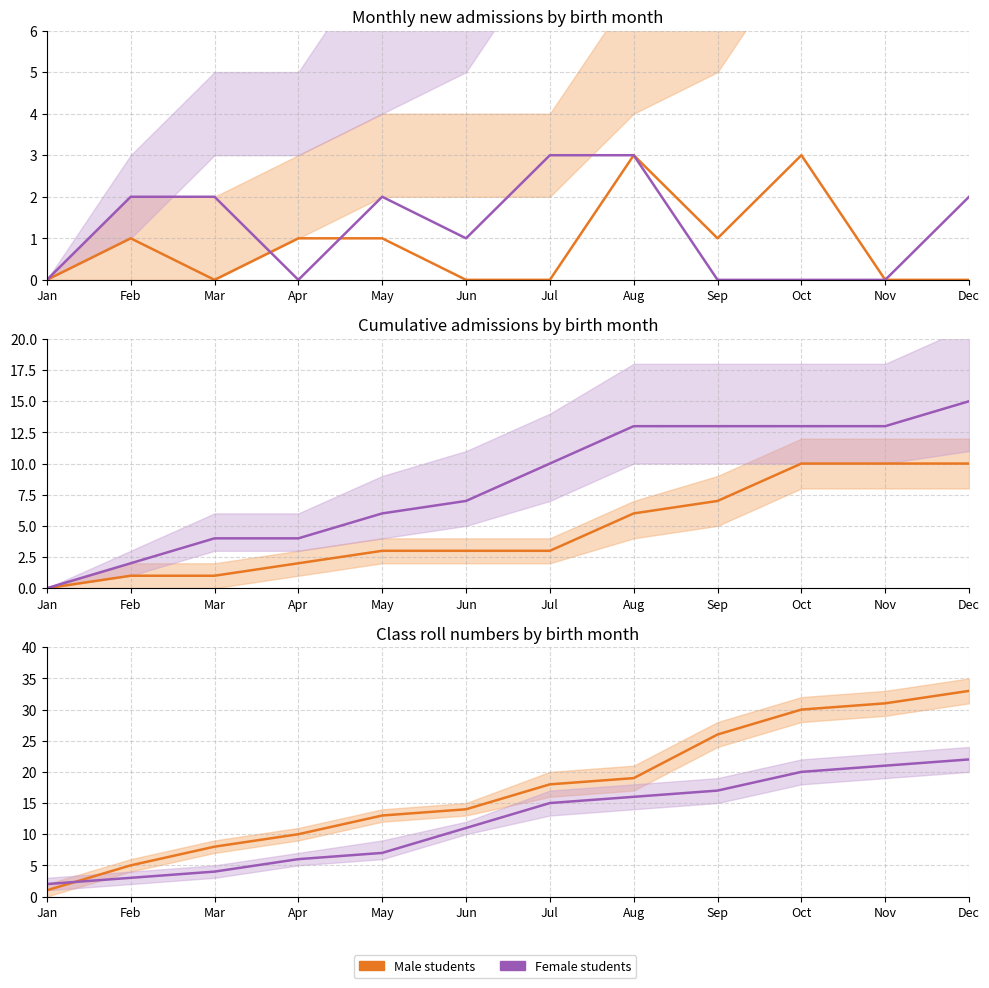

Reading right to left, transcribe all the data shown in this chart.

Male students: 33	31	30	26	19	18	14	13	10	8	5	1
Female students: 22	21	20	17	16	15	11	7	6	4	3	2